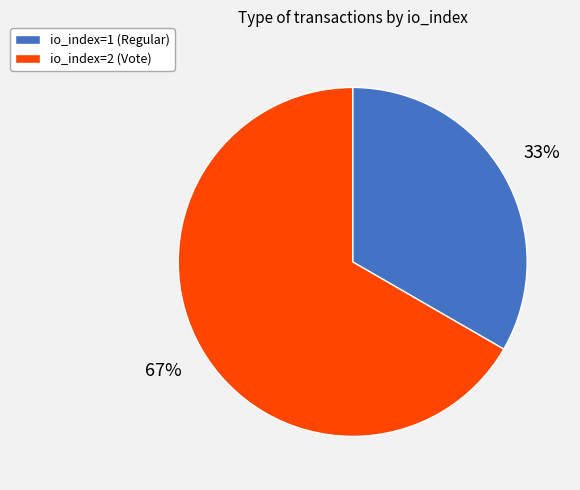

Count the number of slices in the pie.

2